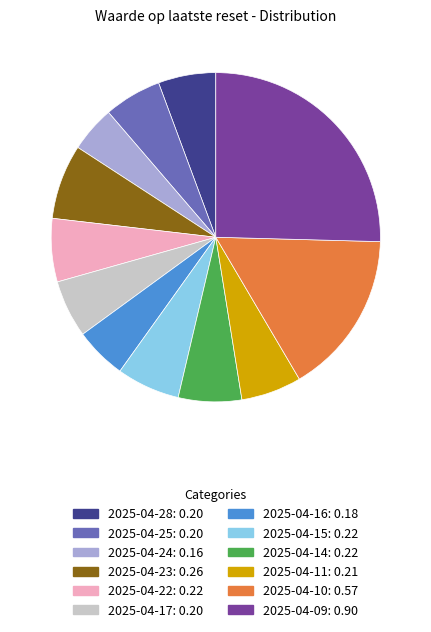

Is it true that 2025-04-11 is 6% of the pie?

True